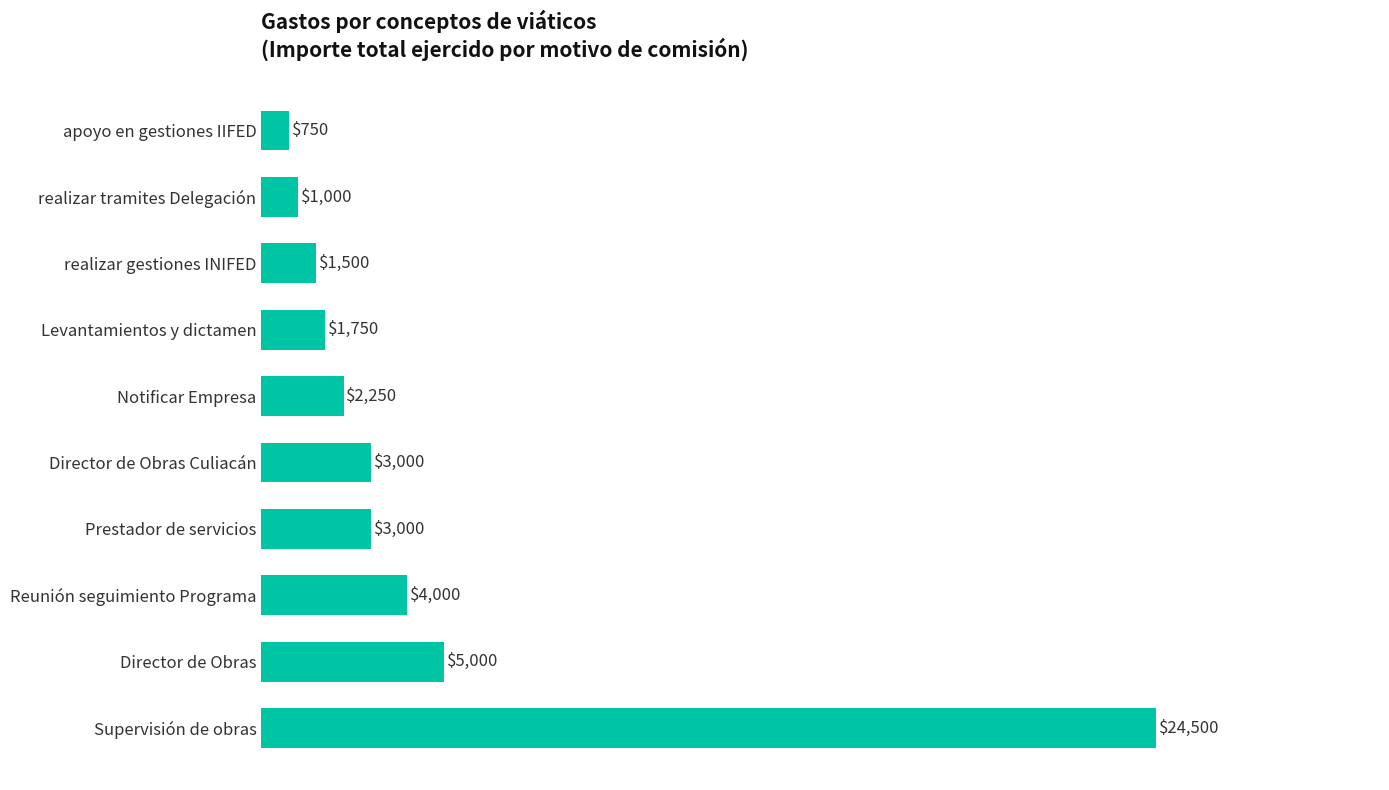

Reading bottom to top, list all the values displayed in this chart.

24500	5000	4000	3000	3000	2250	1750	1500	1000	750